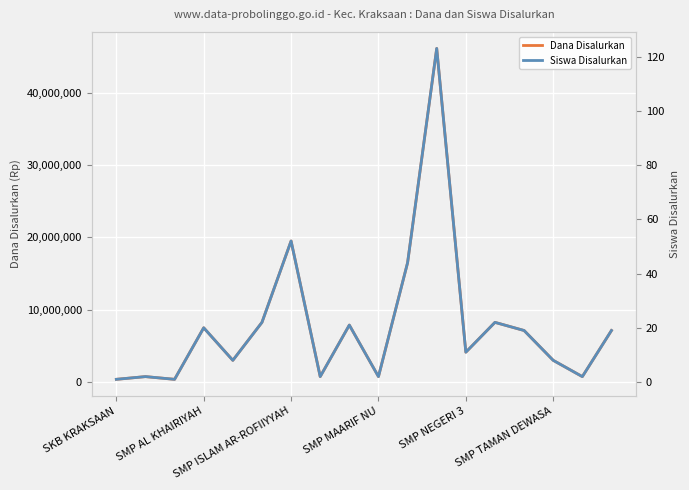

What is the difference between the Dana Disalurkan values at SMP NEGERI 3 and SMP ISLAM AR-ROFIIYYAH?

15375000